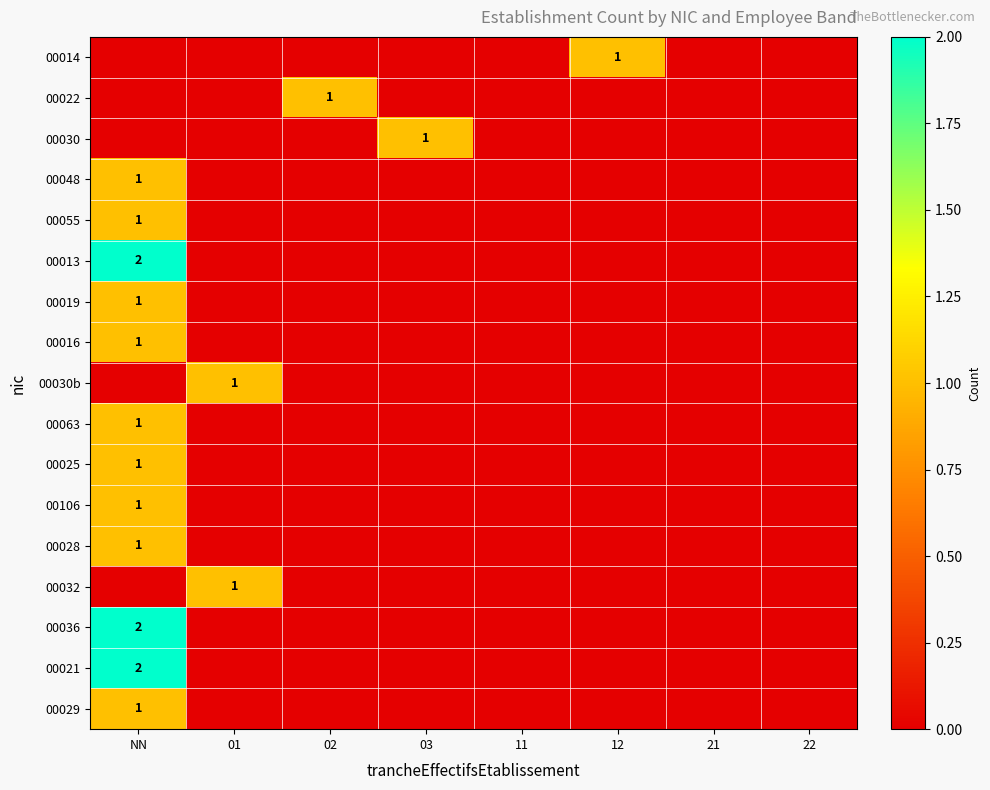

The 00030 series shows 1 at 03. True or false?

True